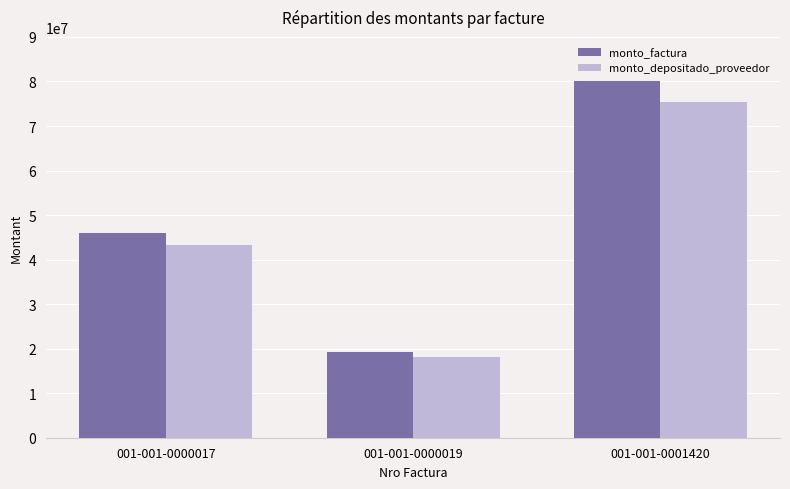

What is the lowest value of the monto_factura series?

19200000